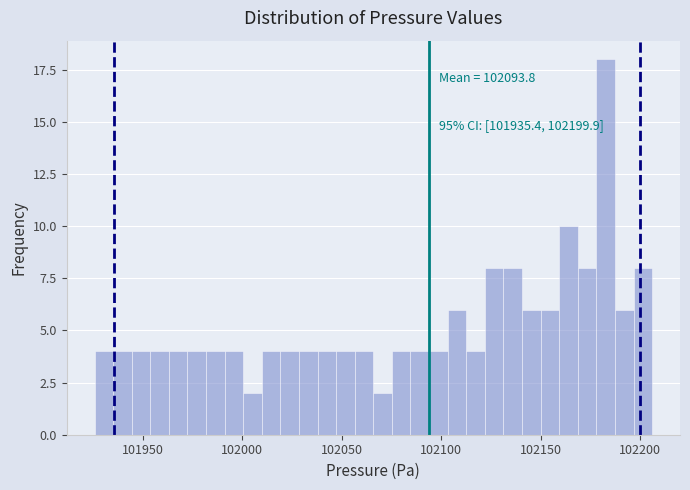

Read against the x-axis, roughly where is the centre of the tallest bar?

102185